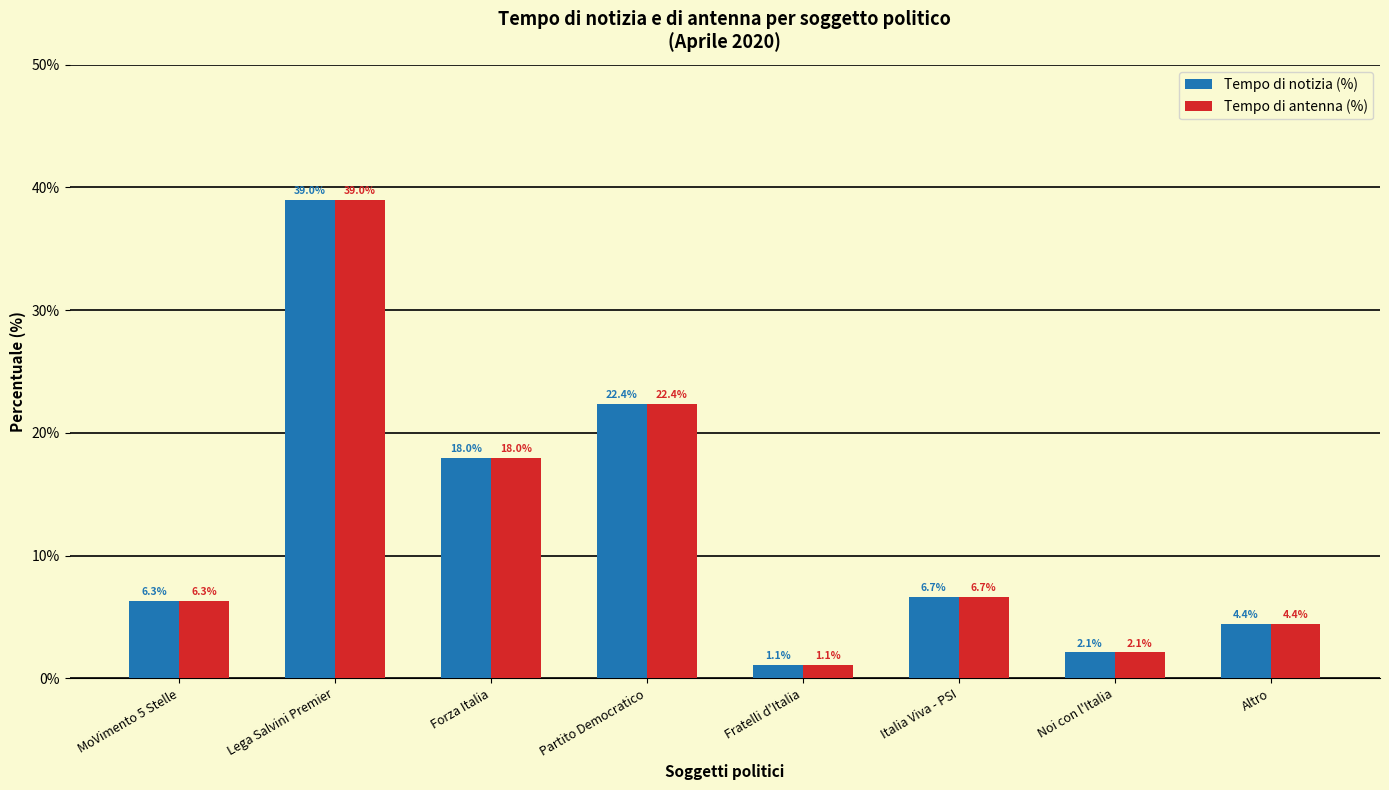

At which label is Tempo di notizia (%) closest to 20?

Forza Italia